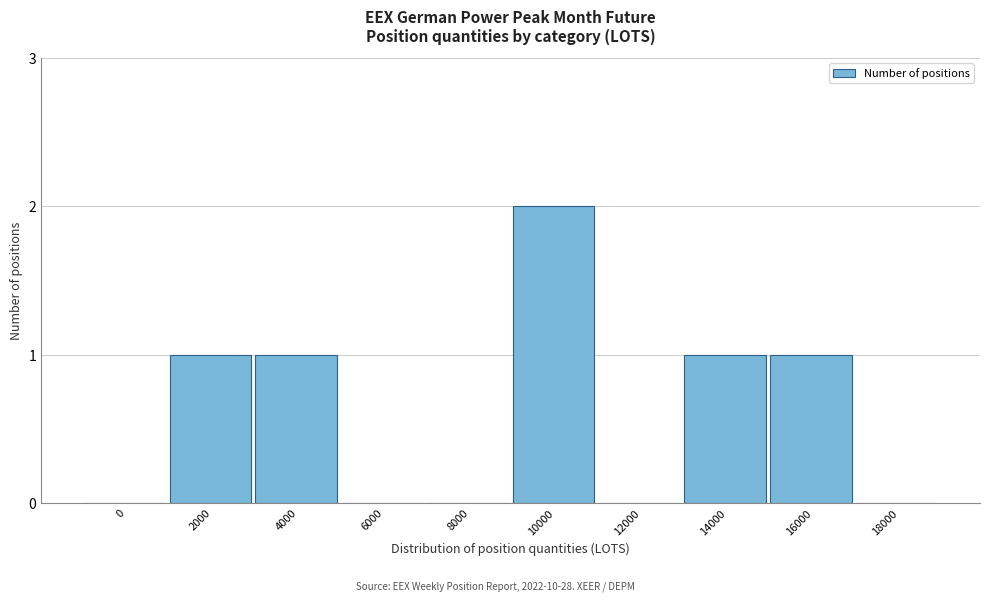

Reading left to right, what are all the values shown in this chart?

0=0	2000=1	4000=1	6000=0	8000=0	10000=2	12000=0	14000=1	16000=1	18000=0